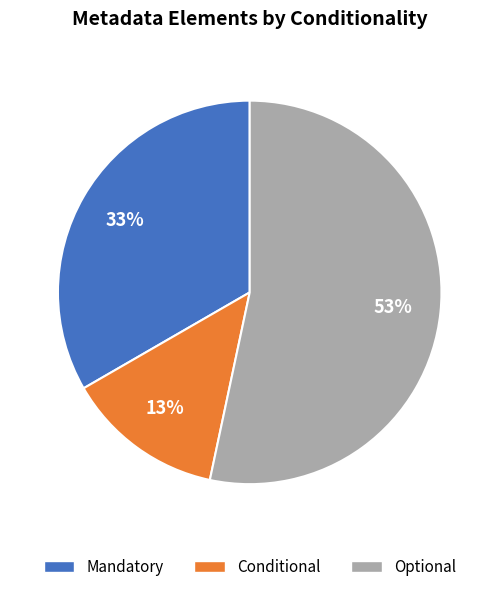

How many slices are in this pie chart?

3